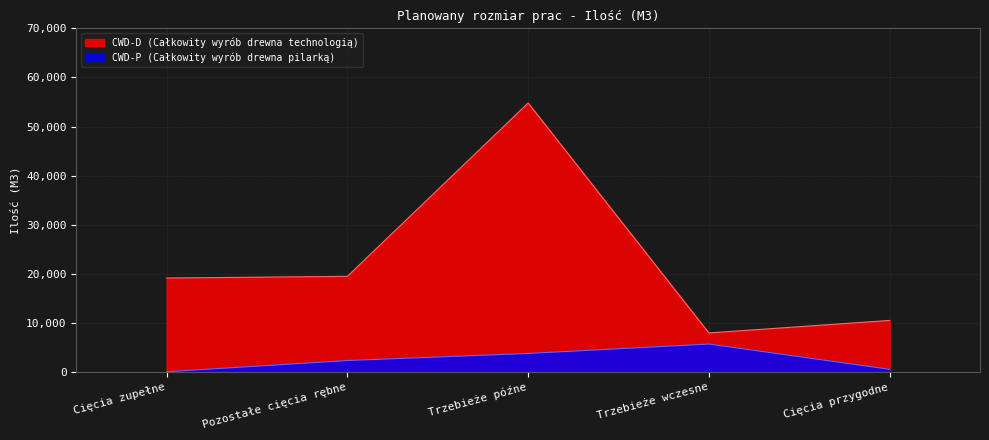

True or false: CWD-D and CWD-P cross at least once.

False